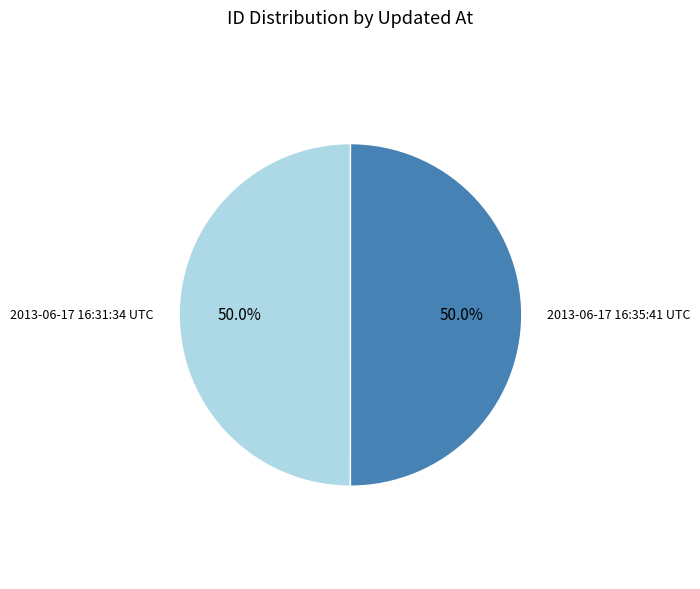

Approximately how many times larger is the value at 2013-06-17 16:35:41 UTC compared to 2013-06-17 16:31:34 UTC?

1.0